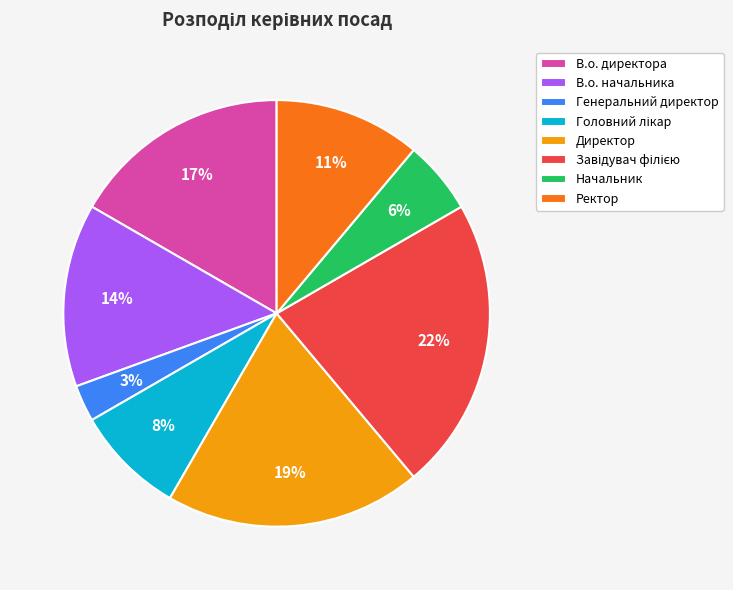

Does В.о. начальника account for over 50% of the chart?

No